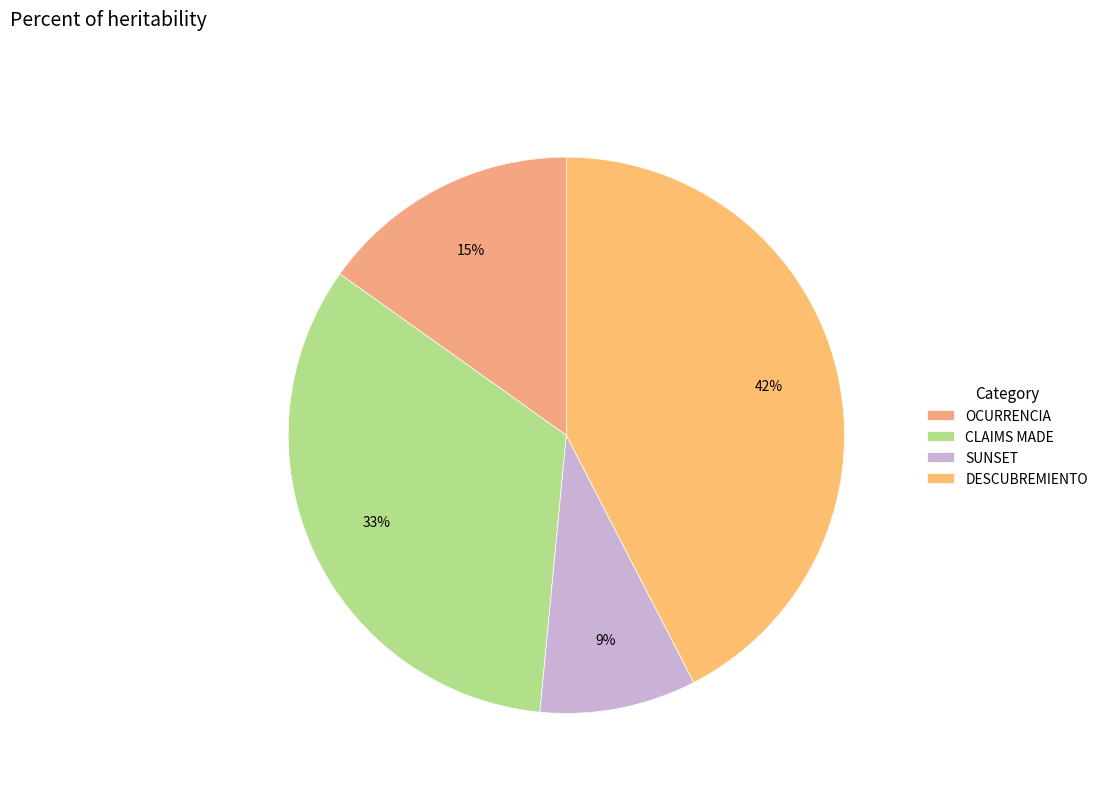

Does OCURRENCIA account for over 50% of the chart?

No